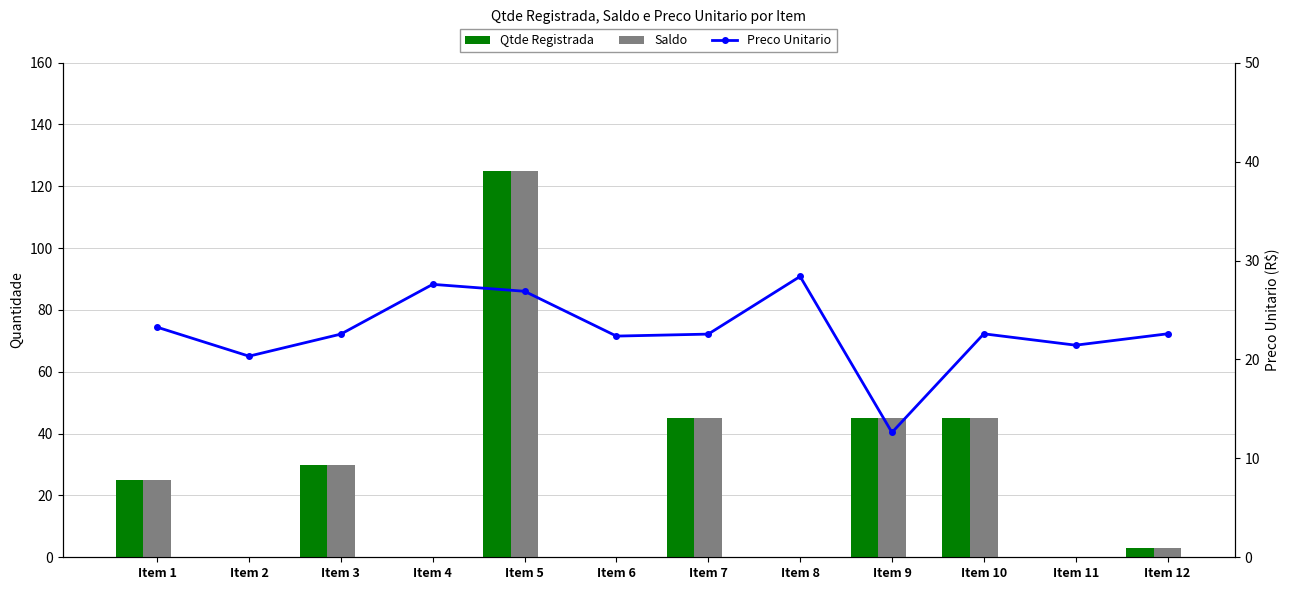

What is the sum of the Qtde Registrada values at Item 7 and Item 12?

48.0